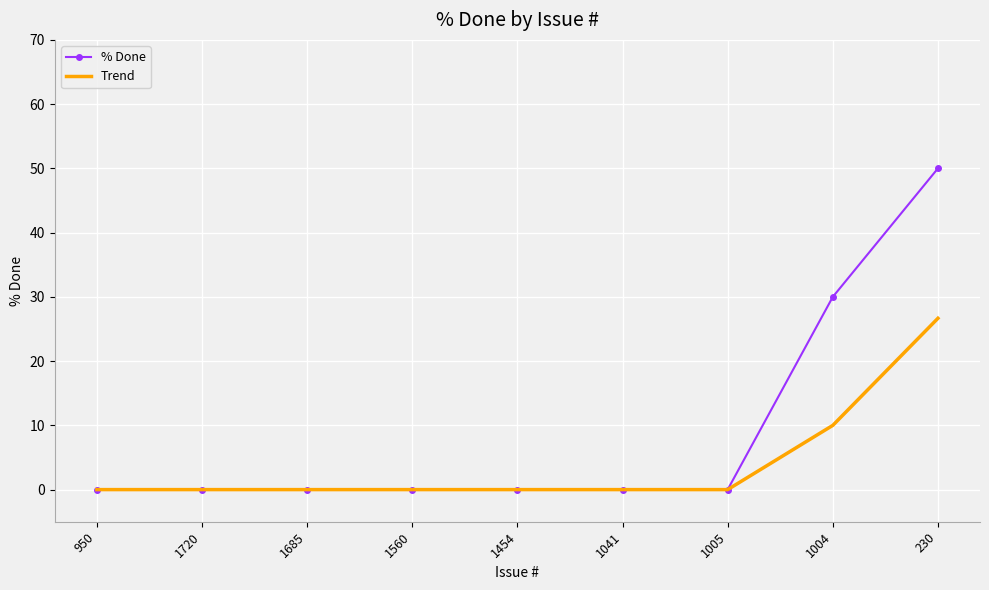

Rank the series by their maximum value, from lowest to highest.

Trend, % Done